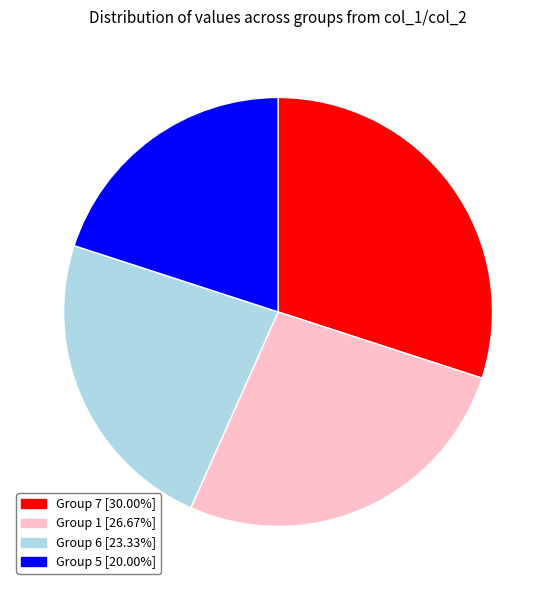

Is Group 1 [26.67%] the majority of the pie?

No